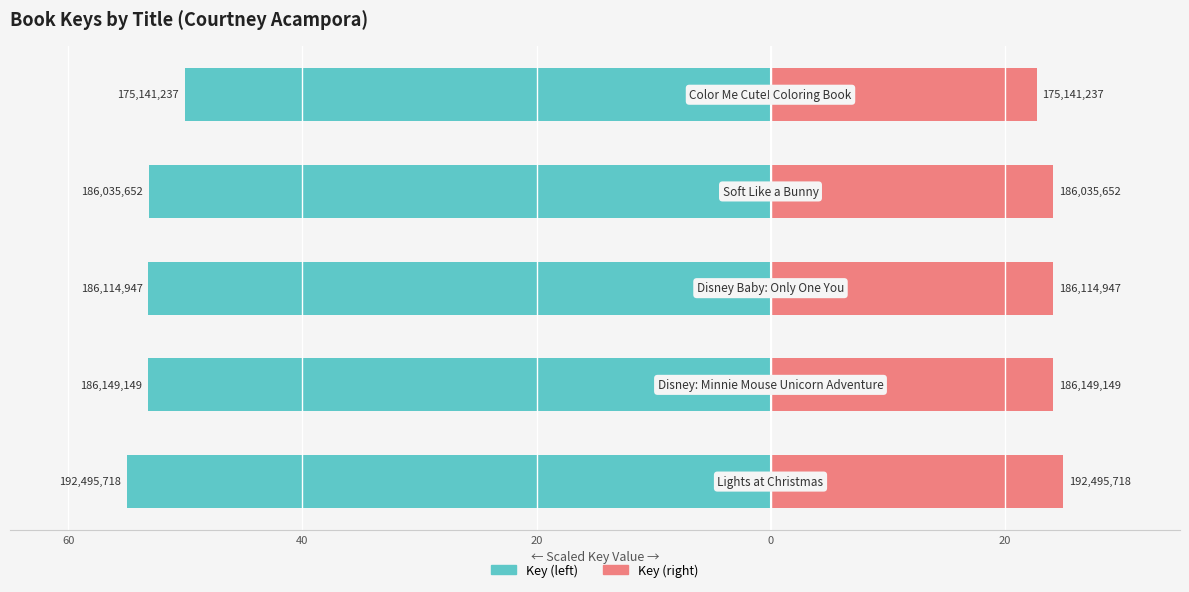

What is the difference between the highest and lowest values at 20?

77.3